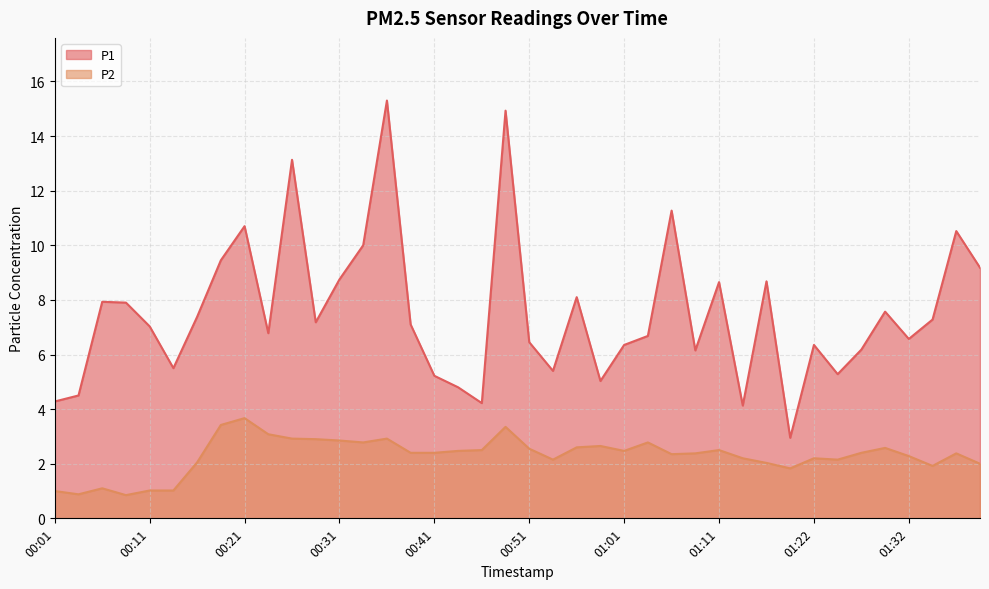

What is the sum of the P1 values at 01:09 and 00:08?

14.1